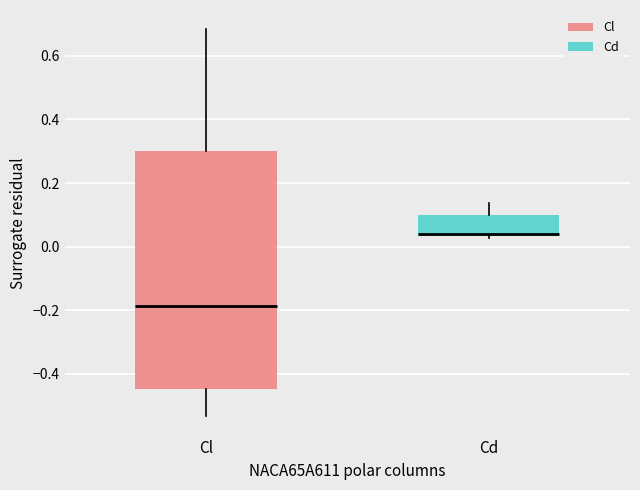

Which box is the tallest, from its lower edge to its upper edge?

Cl